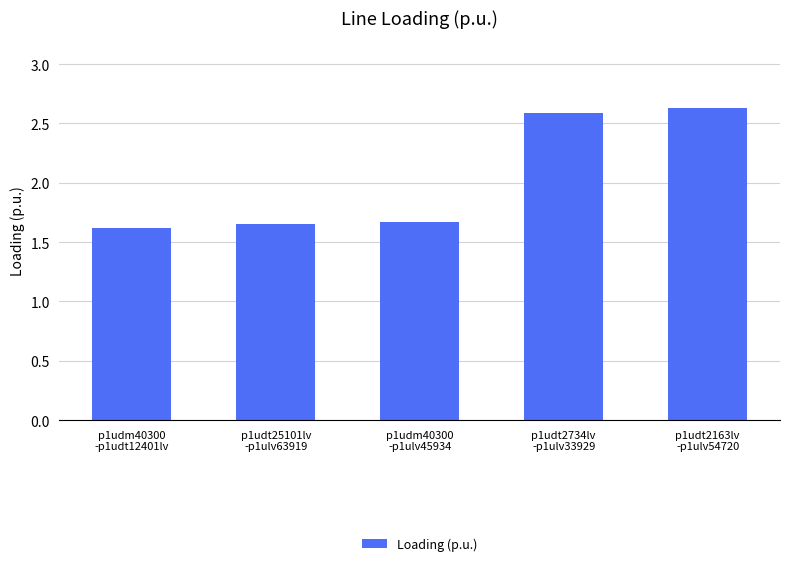

What position from the left is p1udt2163lv
-p1ulv54720?

5